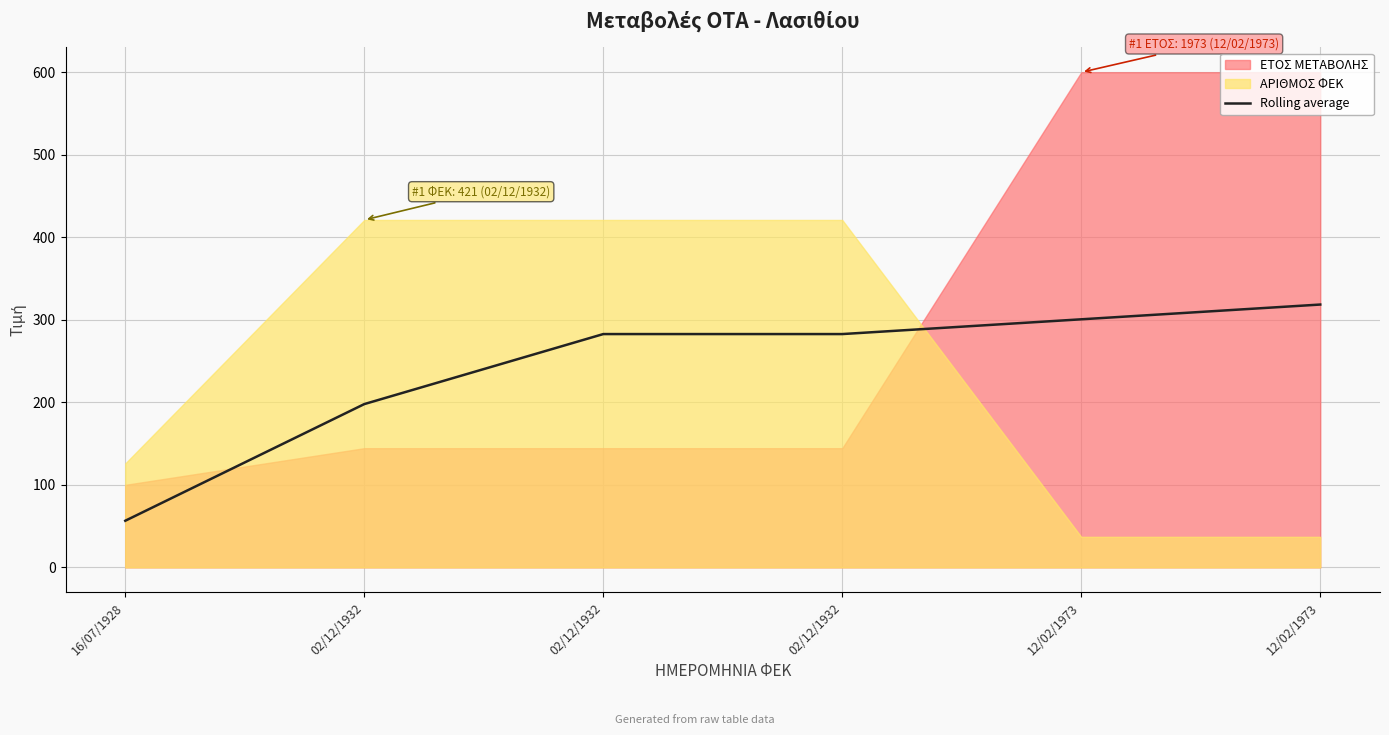

Reading left to right, what are all the values shown in this chart?

16/07/1928=56.5	02/12/1932=197.9	02/12/1932=282.7	02/12/1932=282.7	12/02/1973=300.6	12/02/1973=318.5